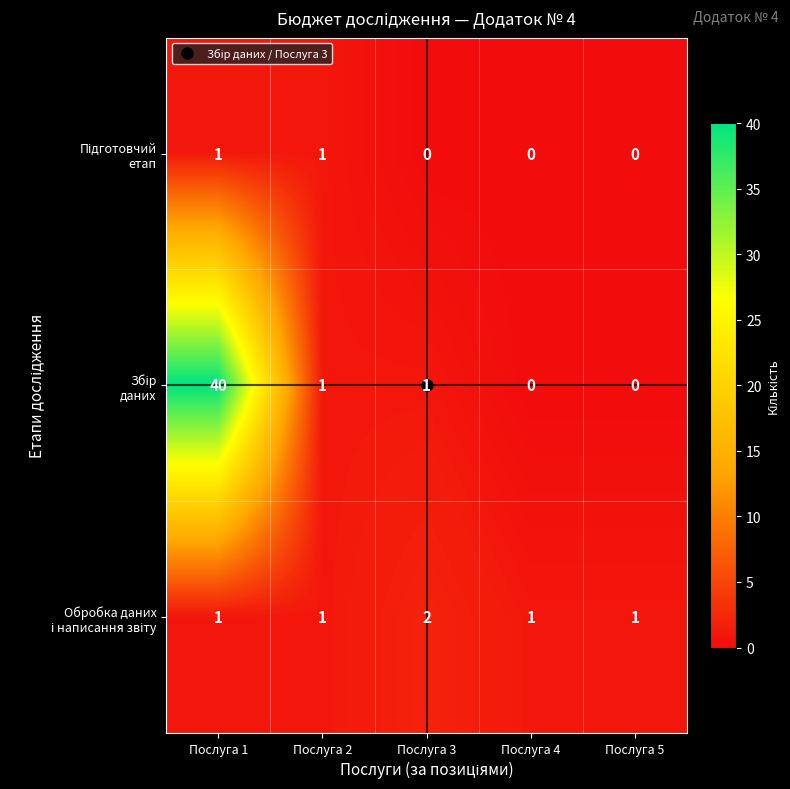

What is the greatest value displayed?

40